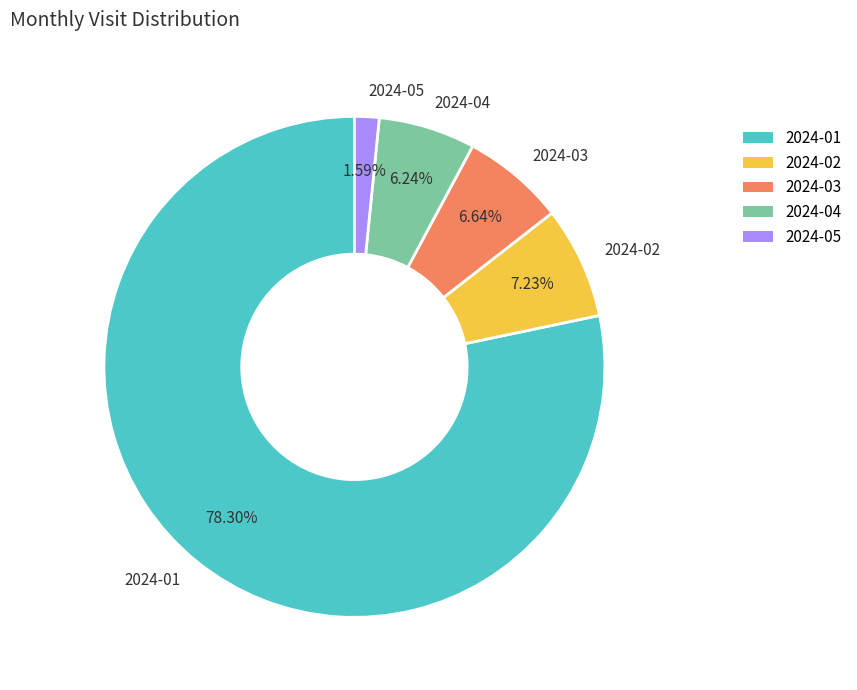

Does 2024-01 represent more than half of the total?

Yes